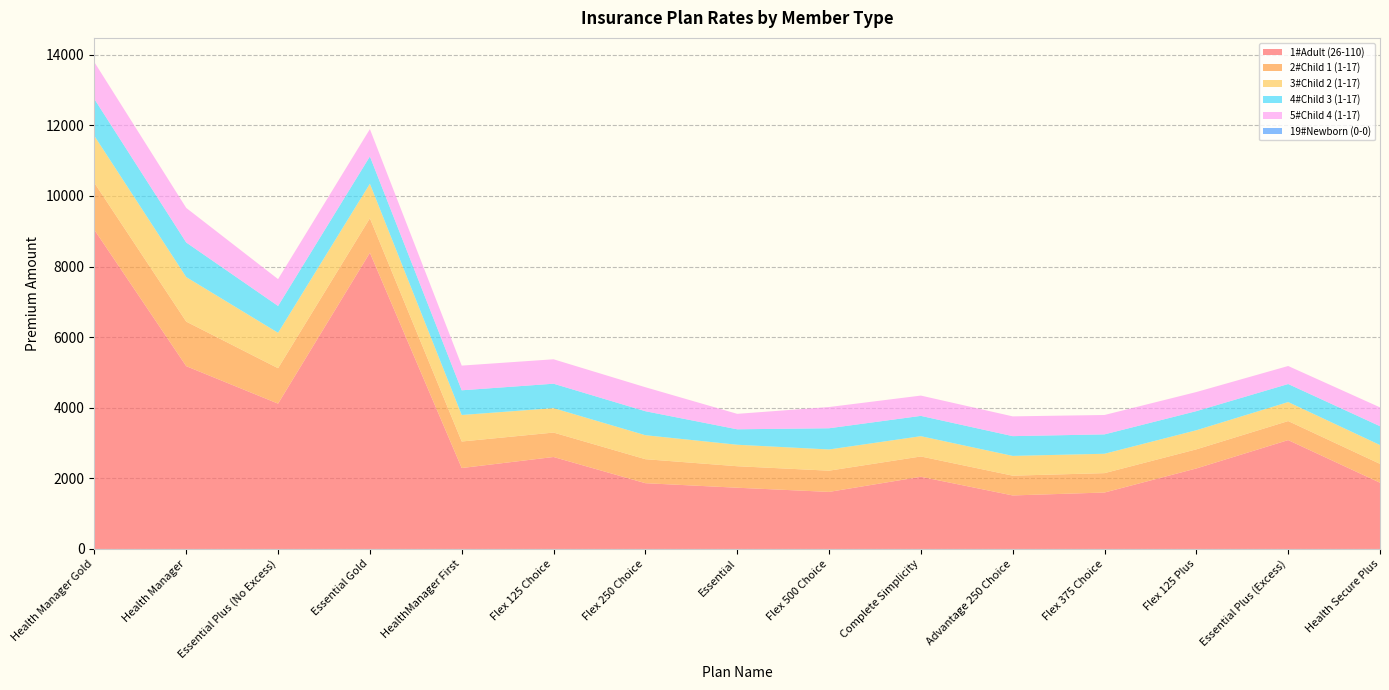

Reading left to right, list all the values displayed in this chart.

1#Adult (26-110): Health Manager Gold=9037.1	Health Manager=5177.9	Essential Plus (No Excess)=4116.6	Essential Gold=8390.2	HealthManager First=2292.5	Flex 125 Choice=2604.9	Flex 250 Choice=1863.2	Essential=1734.4	Flex 500 Choice=1616.1	Complete Simplicity=2044.8	Advantage 250 Choice=1516.0	Flex 375 Choice=1598.7	Flex 125 Plus=2280.3	Essential Plus (Excess)=3083.9	Health Secure Plus=1876.4
2#Child 1 (1-17): Health Manager Gold=1330.5	Health Manager=1261.6	Essential Plus (No Excess)=1003.2	Essential Gold=977.2	HealthManager First=751.1	Flex 125 Choice=691.9	Flex 250 Choice=679.4	Essential=608.7	Flex 500 Choice=601.0	Complete Simplicity=574.9	Advantage 250 Choice=559.9	Flex 375 Choice=549.0	Flex 125 Plus=541.1	Essential Plus (Excess)=538.8	Health Secure Plus=533.6
3#Child 2 (1-17): Health Manager Gold=1330.5	Health Manager=1261.6	Essential Plus (No Excess)=1003.2	Essential Gold=977.2	HealthManager First=751.1	Flex 125 Choice=691.9	Flex 250 Choice=679.4	Essential=608.7	Flex 500 Choice=601.0	Complete Simplicity=574.9	Advantage 250 Choice=559.9	Flex 375 Choice=549.0	Flex 125 Plus=541.1	Essential Plus (Excess)=538.8	Health Secure Plus=533.6
4#Child 3 (1-17): Health Manager Gold=1044.4	Health Manager=979.3	Essential Plus (No Excess)=760.0	Essential Gold=773.6	HealthManager First=699.4	Flex 125 Choice=691.9	Flex 250 Choice=679.4	Essential=437.5	Flex 500 Choice=601.0	Complete Simplicity=574.9	Advantage 250 Choice=559.9	Flex 375 Choice=549.0	Flex 125 Plus=541.1	Essential Plus (Excess)=510.4	Health Secure Plus=533.6
5#Child 4 (1-17): Health Manager Gold=1044.4	Health Manager=979.3	Essential Plus (No Excess)=760.0	Essential Gold=773.6	HealthManager First=699.4	Flex 125 Choice=691.9	Flex 250 Choice=679.4	Essential=437.5	Flex 500 Choice=601.0	Complete Simplicity=574.9	Advantage 250 Choice=559.9	Flex 375 Choice=549.0	Flex 125 Plus=541.1	Essential Plus (Excess)=510.4	Health Secure Plus=533.6
19#Newborn (0-0): Health Manager Gold=0.0	Health Manager=0.0	Essential Plus (No Excess)=0.0	Essential Gold=0.0	HealthManager First=0.0	Flex 125 Choice=0.0	Flex 250 Choice=0.0	Essential=0.0	Flex 500 Choice=0.0	Complete Simplicity=0.0	Advantage 250 Choice=0.0	Flex 375 Choice=0.0	Flex 125 Plus=0.0	Essential Plus (Excess)=0.0	Health Secure Plus=0.0